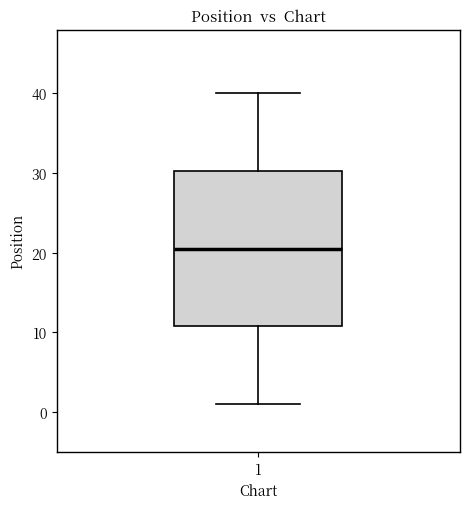

Transcribe this box plot: give where the median line is, the range the box spans, and where the two whiskers end, as read against the y-axis. The values are not printed on the chart, so give them approximately, as read against the axis.

median 21, box 11 to 30, whiskers 1 to 40